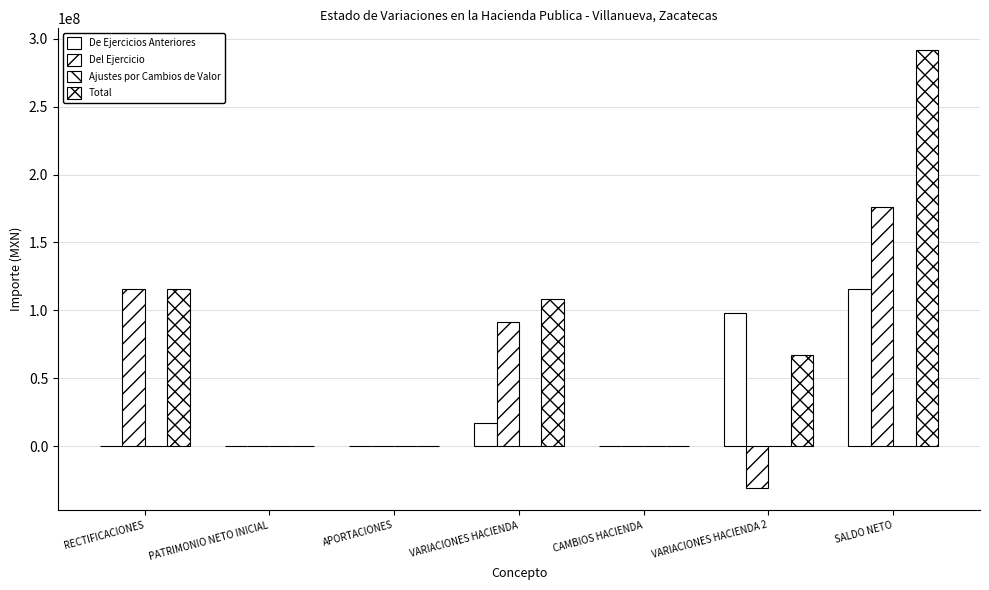

Is it true that Del Ejercicio equals -92738822.9 at CAMBIOS HACIENDA?

False